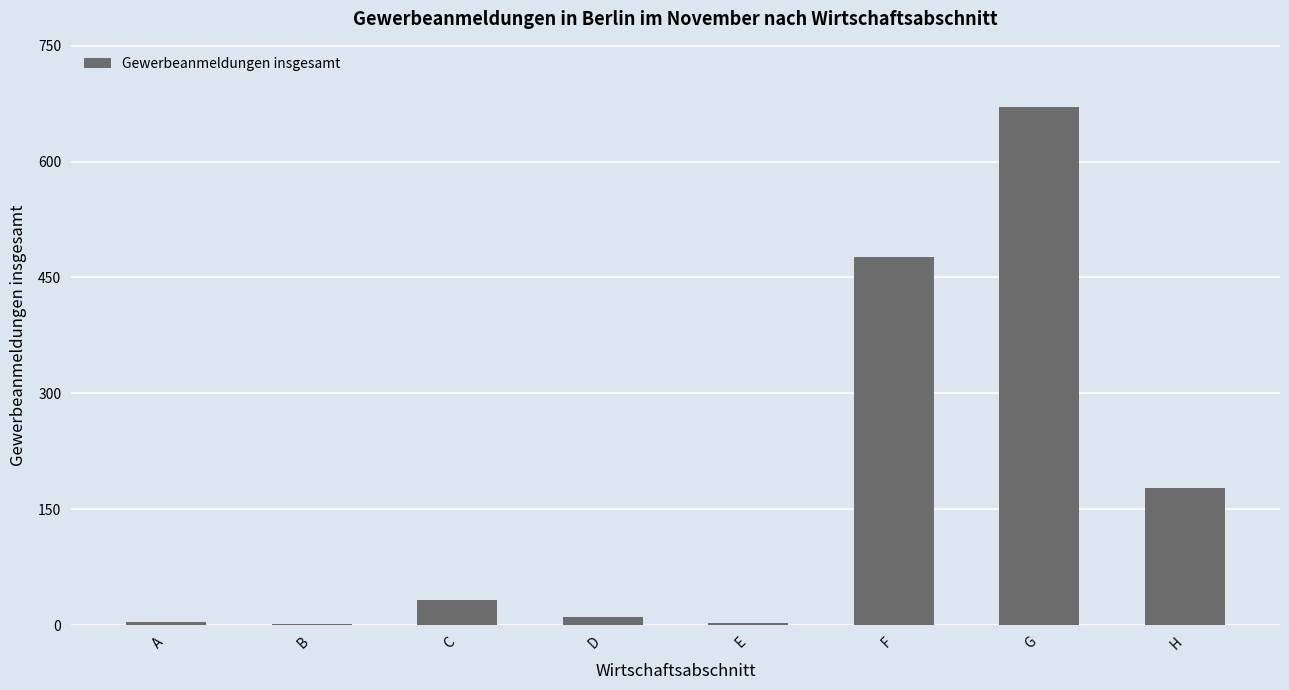

What is the sum of the values at D and C?

44